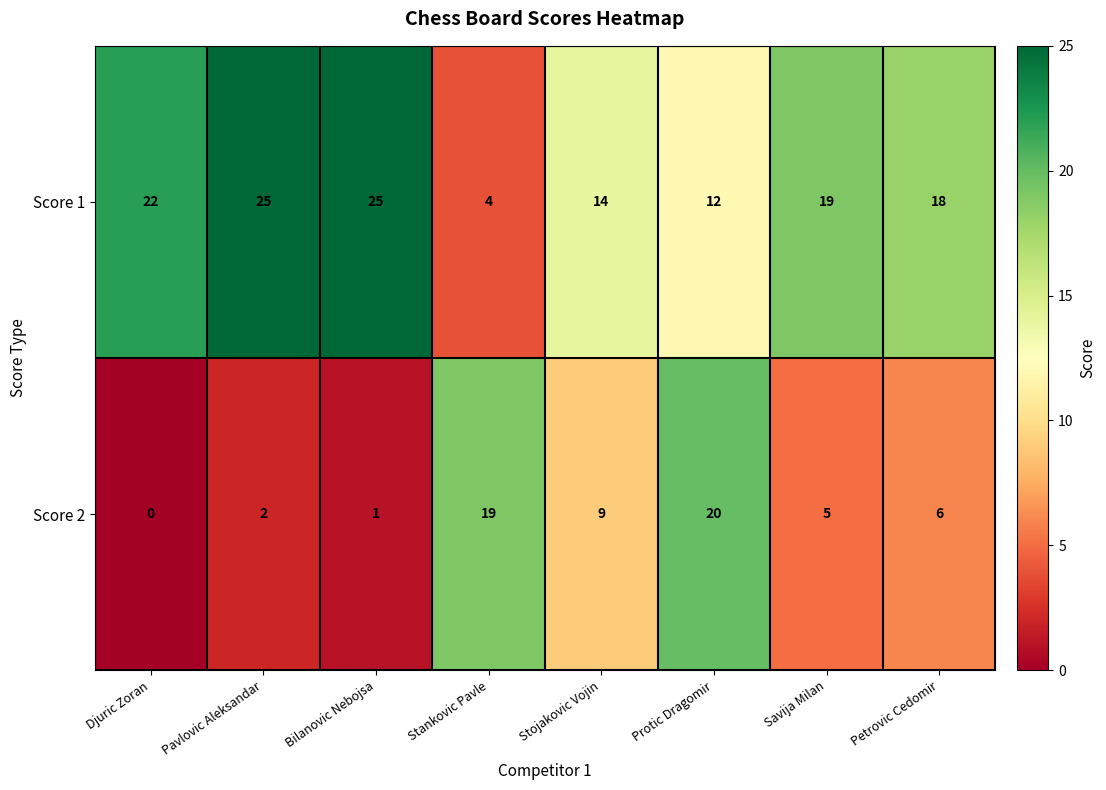

True or false: Score 2 has a value of 9 at Stojakovic Vojin.

True